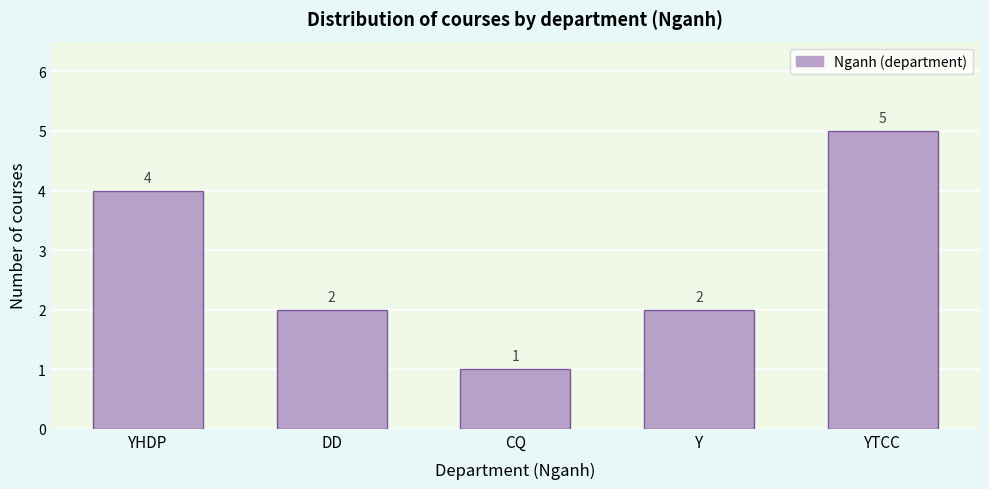

Reading left to right, extract all data points from this chart.

YHDP=4	DD=2	CQ=1	Y=2	YTCC=5